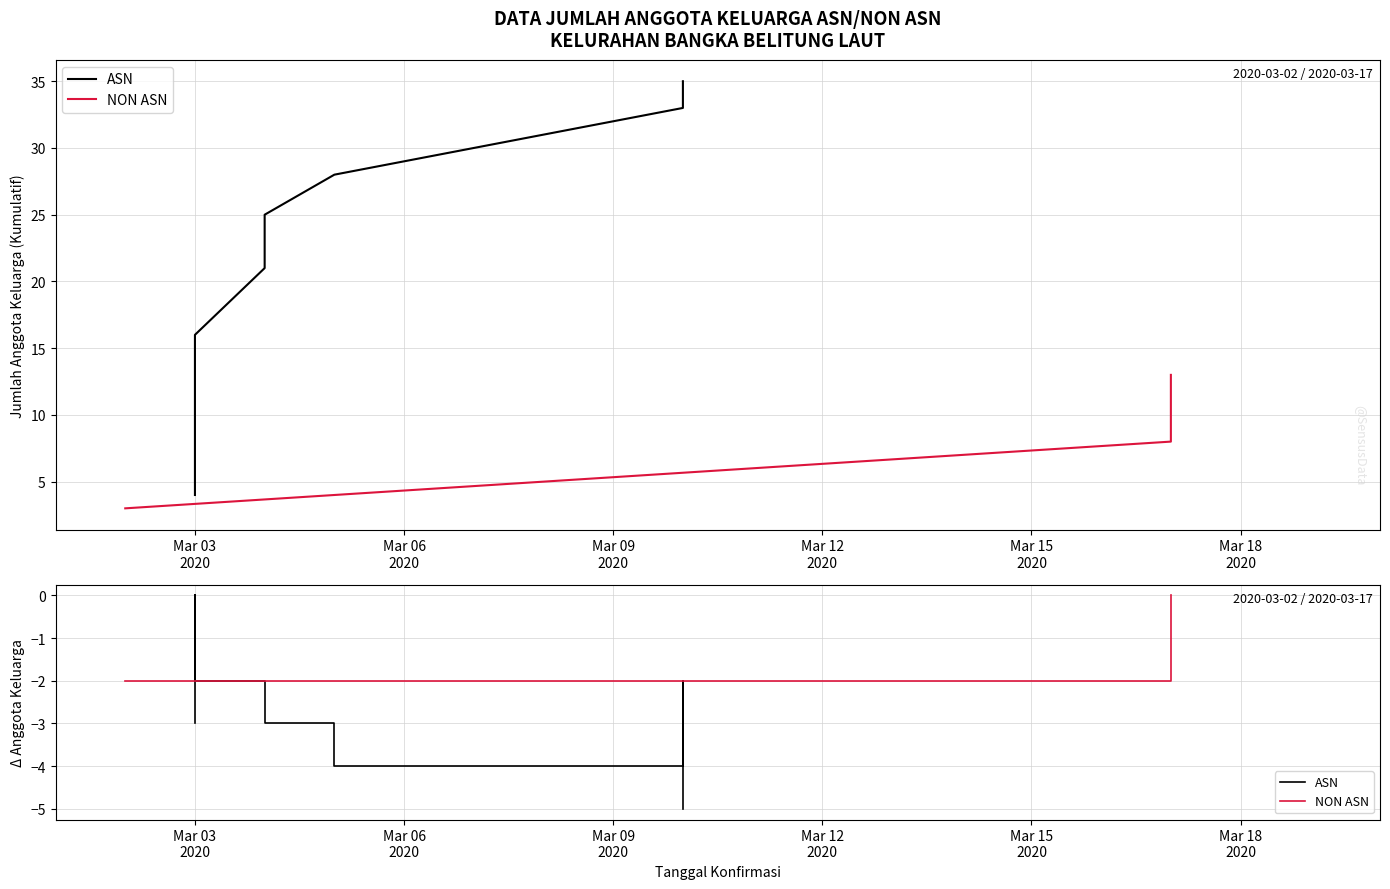

Rank the categories by value from lowest to highest.

Mar 03
2020, Mar 06
2020, Mar 09
2020